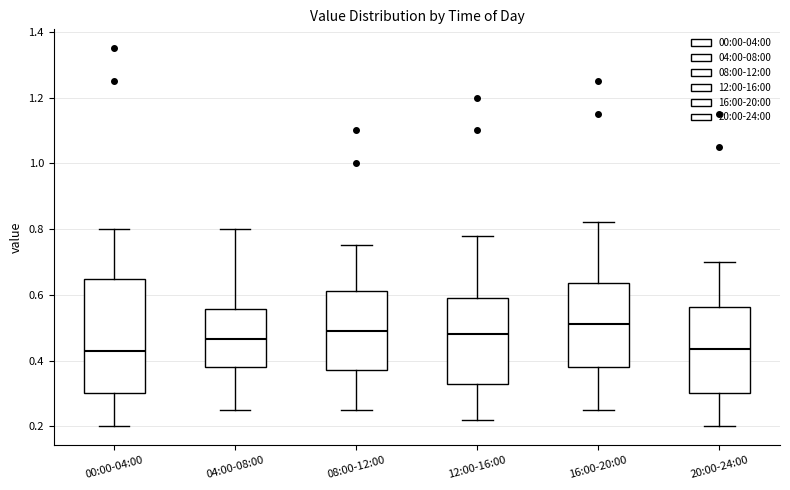

Which box has the highest median line?

16:00-20:00